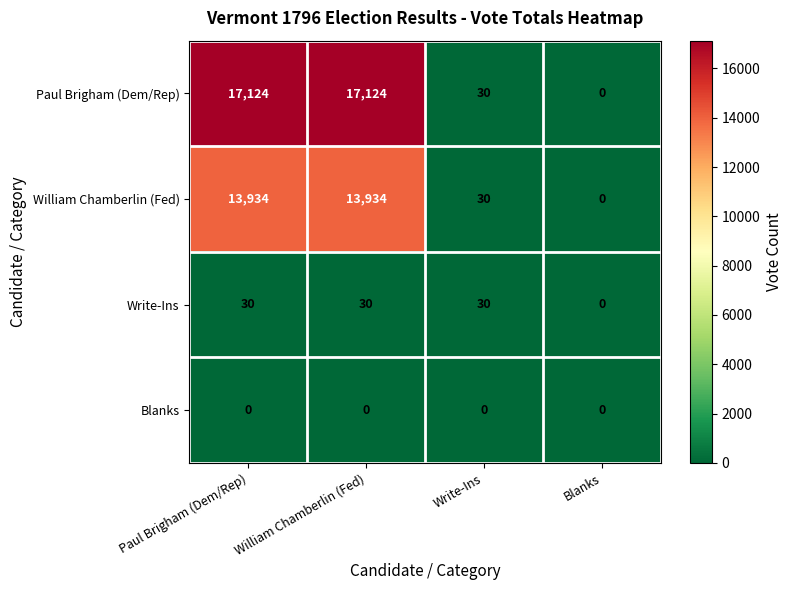

Which series changed the most between William Chamberlin (Fed) and Write-Ins?

Paul Brigham (Dem/Rep)